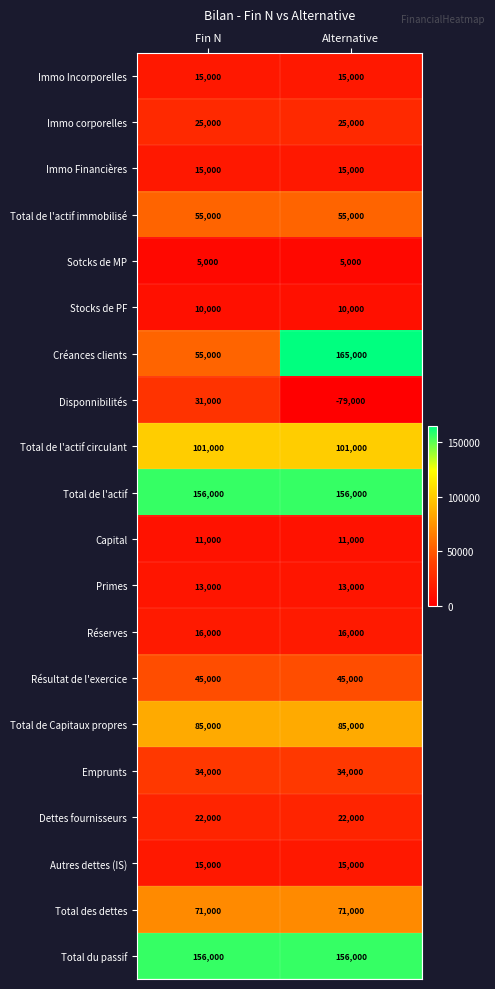

Read the Autres dettes (IS) value at Alternative.

15000